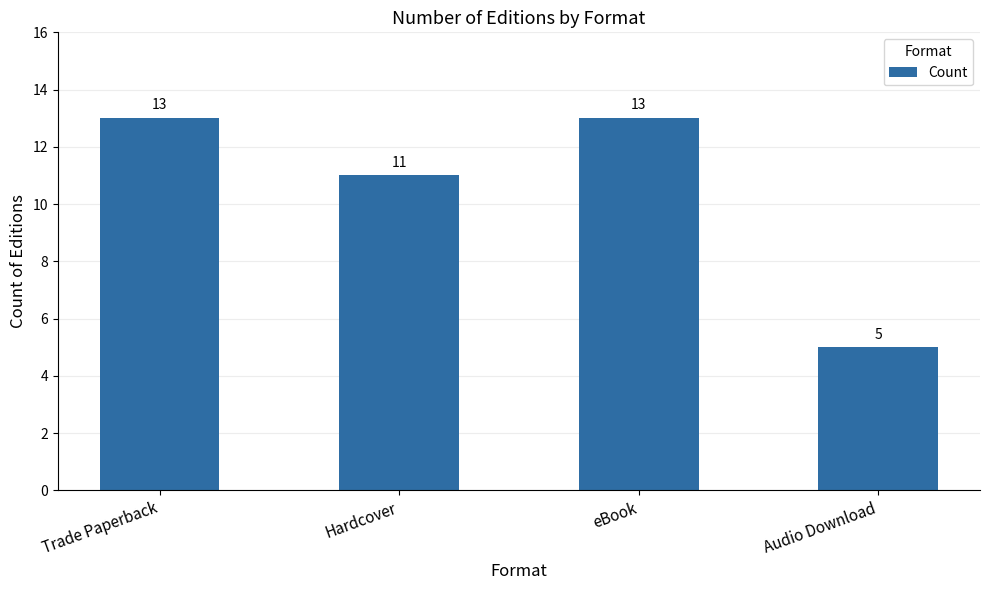

Is it true that the value at eBook is 13?

True